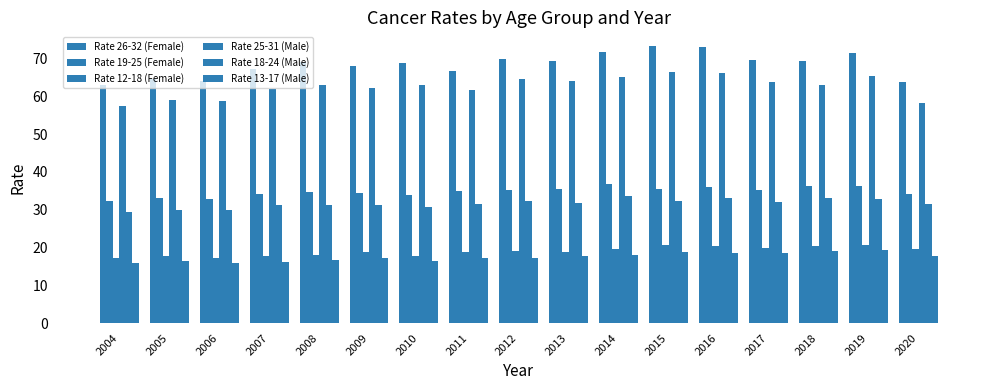

What is the value of the Rate 13-17 (Male) bar at the 7th from the left?

16.5